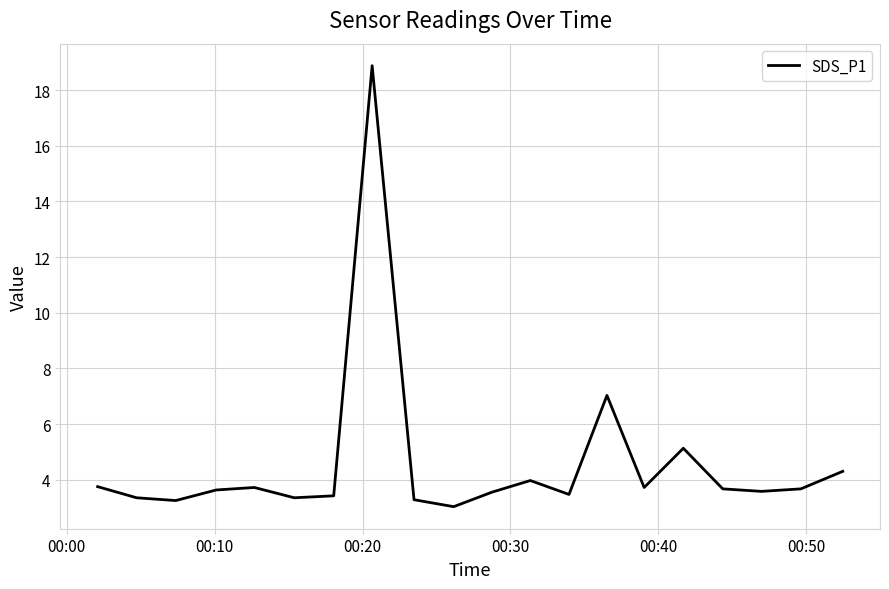

What is the maximum value shown in the chart?

18.9